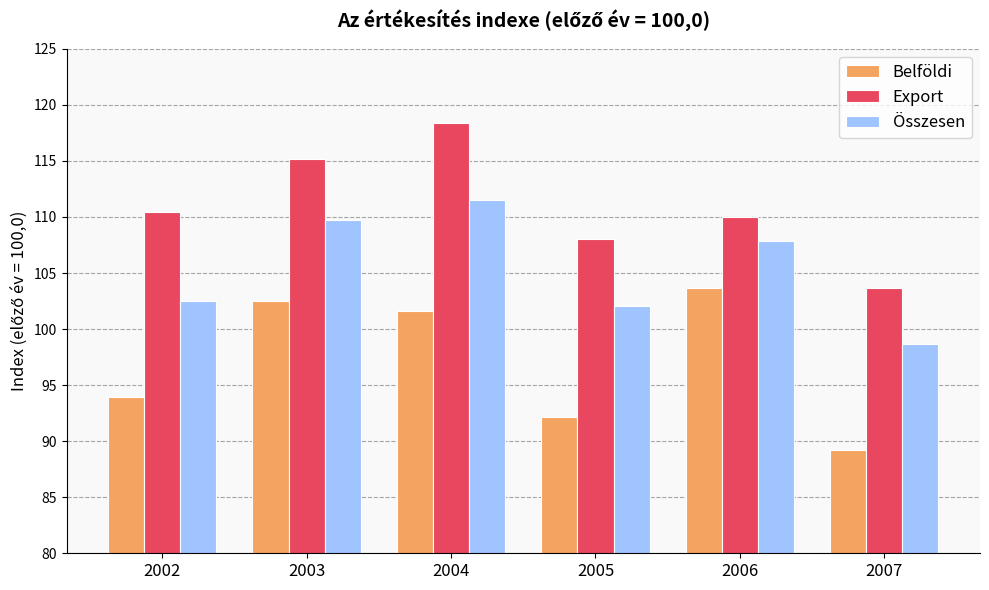

The Export series shows 110.4 at 2002. True or false?

True